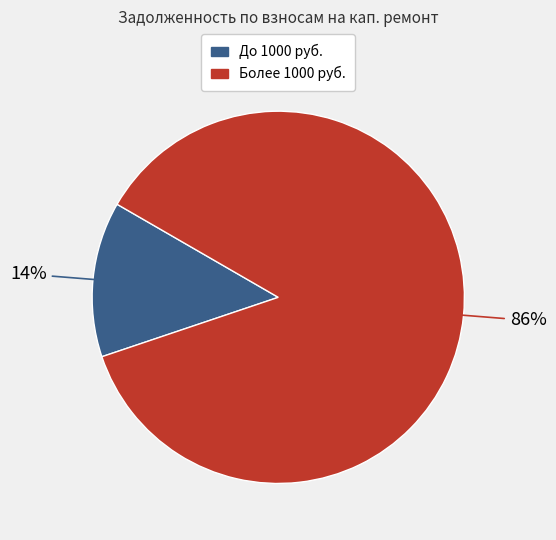

Does any single category account for the majority?

Yes